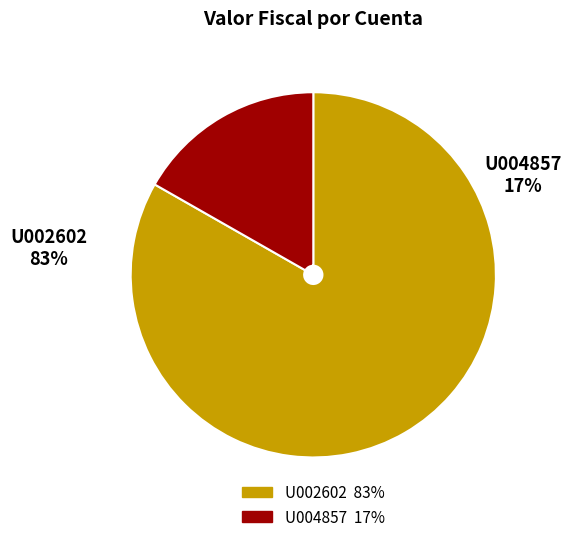

How many segments does this pie chart have?

2